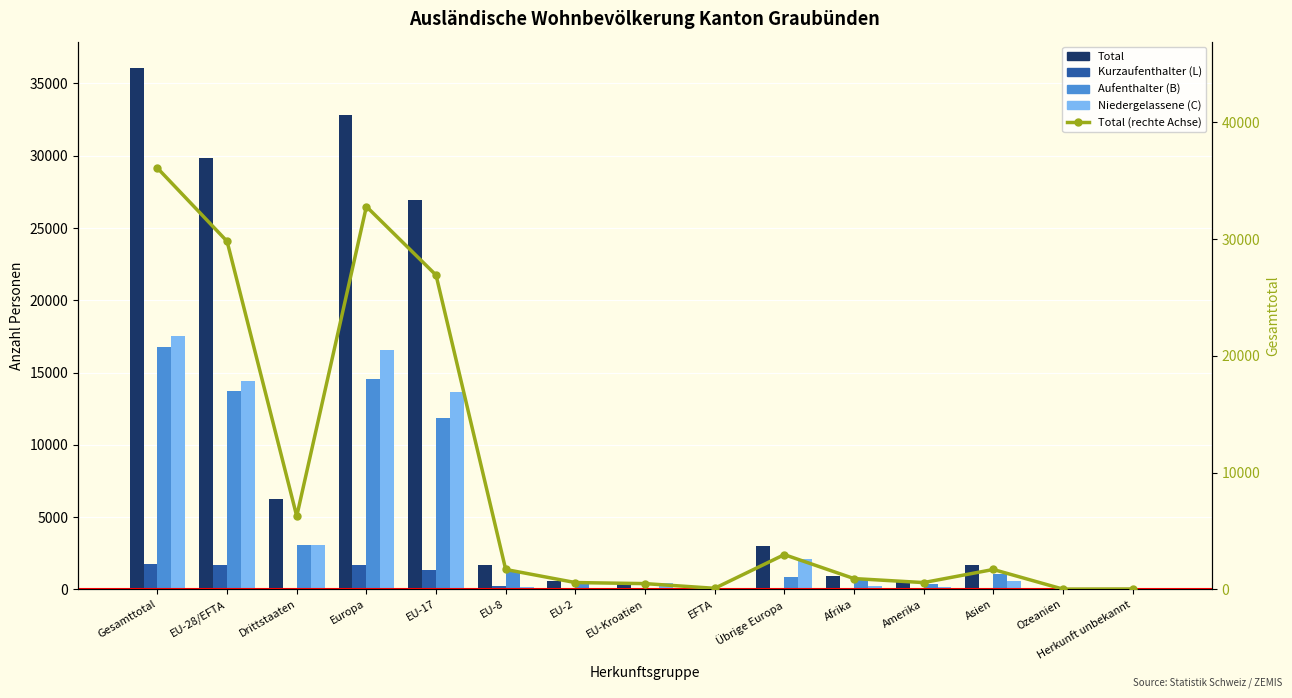

Reading left to right, extract all data points from this chart.

Total: Gesamttotal=36087	EU-28/EFTA=29812	Drittstaaten=6275	Europa=32794	EU-17=26919	EU-8=1709	EU-2=589	EU-Kroatien=499	EFTA=96	Übrige Europa=2982	Afrika=931	Amerika=587	Asien=1709	Ozeanien=27	Herkunft unbekannt=39
Kurzaufenthalter (L): Gesamttotal=1781	EU-28/EFTA=1662	Drittstaaten=119	Europa=1695	EU-17=1352	EU-8=215	EU-2=59	EU-Kroatien=33	EFTA=3	Übrige Europa=33	Afrika=5	Amerika=16	Asien=60	Ozeanien=5	Herkunft unbekannt=0
Aufenthalter (B): Gesamttotal=16778	EU-28/EFTA=13723	Drittstaaten=3055	Europa=14569	EU-17=11875	EU-8=1296	EU-2=458	EU-Kroatien=53	EFTA=41	Übrige Europa=846	Afrika=692	Amerika=406	Asien=1071	Ozeanien=12	Herkunft unbekannt=28
Niedergelassene (C): Gesamttotal=17528	EU-28/EFTA=14427	Drittstaaten=3101	Europa=16530	EU-17=13692	EU-8=198	EU-2=72	EU-Kroatien=413	EFTA=52	Übrige Europa=2103	Afrika=234	Amerika=165	Asien=578	Ozeanien=10	Herkunft unbekannt=11
Total (rechte Achse): Gesamttotal=36087	EU-28/EFTA=29812	Drittstaaten=6275	Europa=32794	EU-17=26919	EU-8=1709	EU-2=589	EU-Kroatien=499	EFTA=96	Übrige Europa=2982	Afrika=931	Amerika=587	Asien=1709	Ozeanien=27	Herkunft unbekannt=39